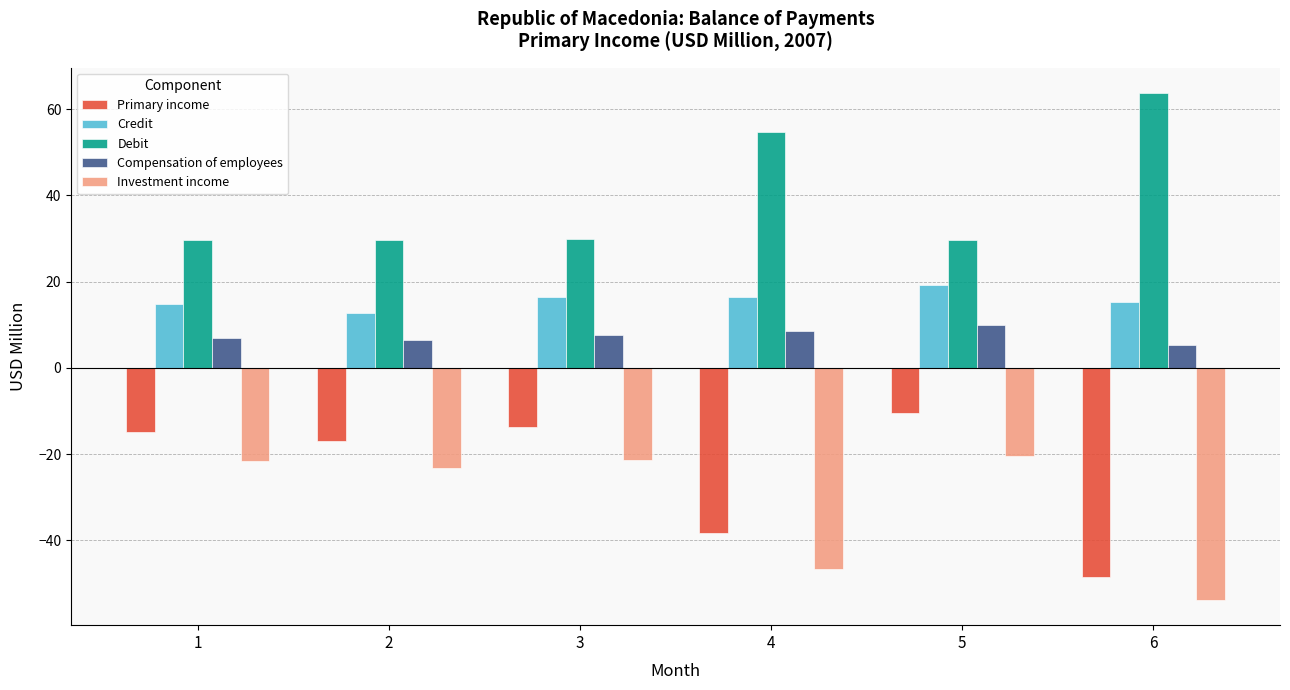

At which label does Primary income reach its peak?

5